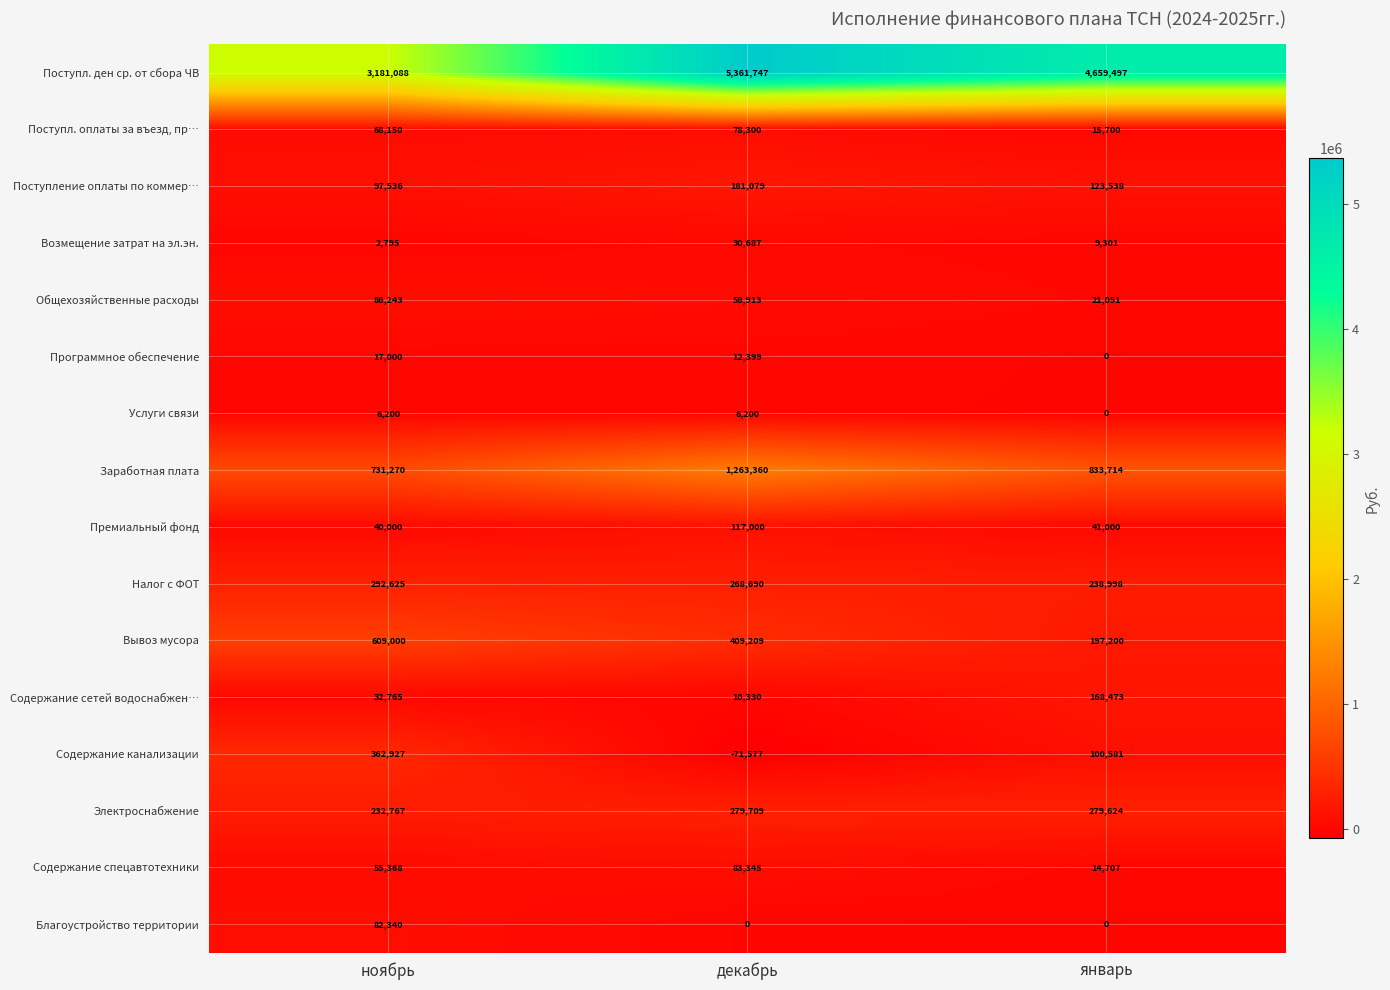

At which label is Поступление оплаты по коммер… closest to 139307?

январь